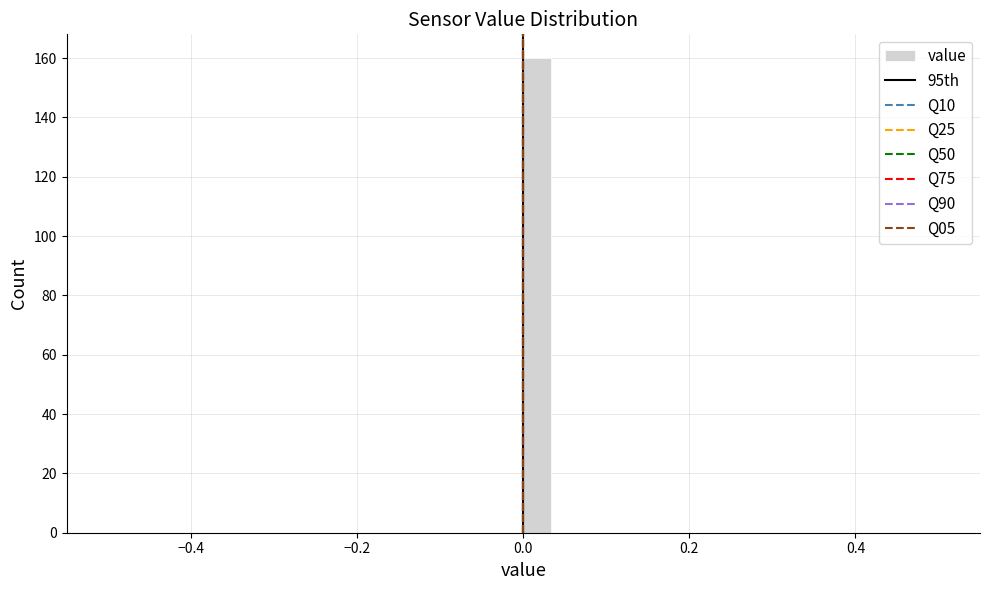

Read against the x-axis, roughly where is the centre of the tallest bar?

0.02